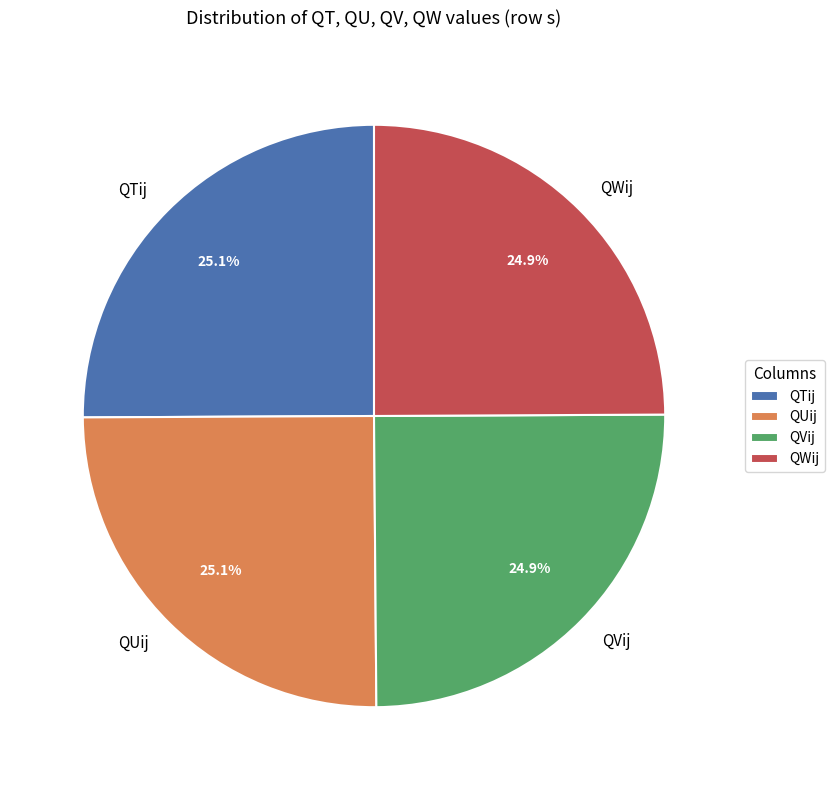

How much of the chart is everything except QVij?

75.1%